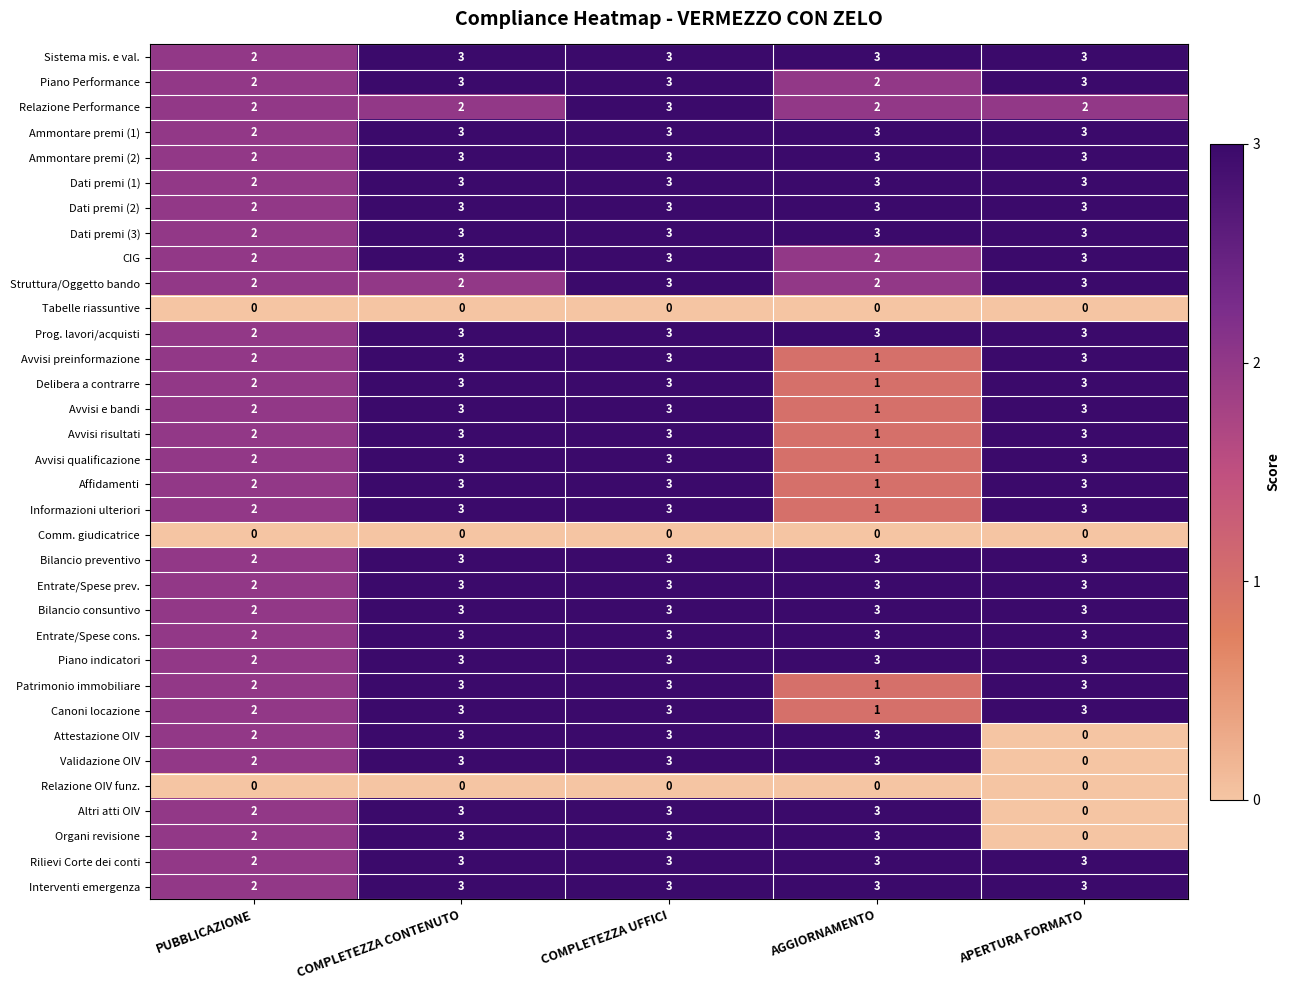

Read the Avvisi qualificazione value at COMPLETEZZA UFFICI.

3